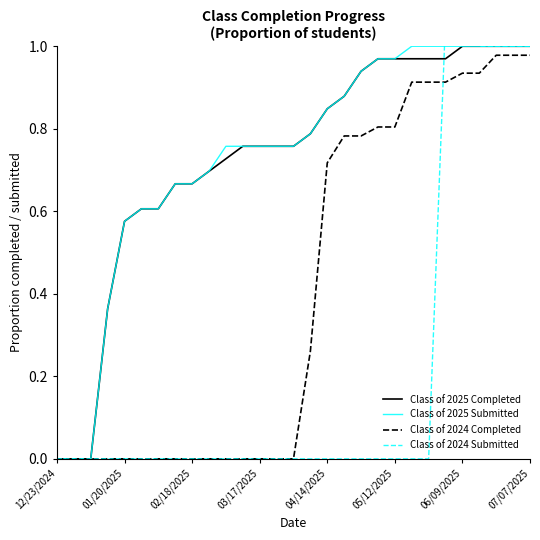

Rank the series by their maximum value, from highest to lowest.

Class of 2024 Submitted, Class of 2025 Completed, Class of 2025 Submitted, Class of 2024 Completed